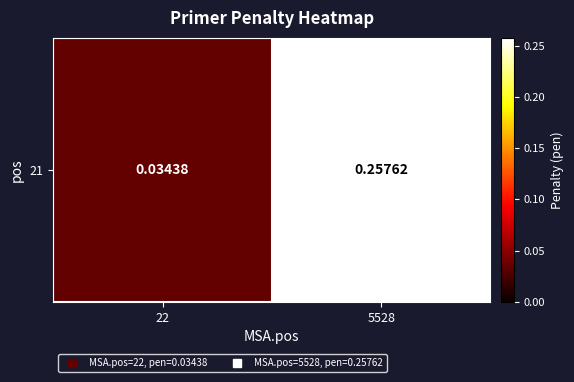

Is it true that the value at 22 is 0.0?

True